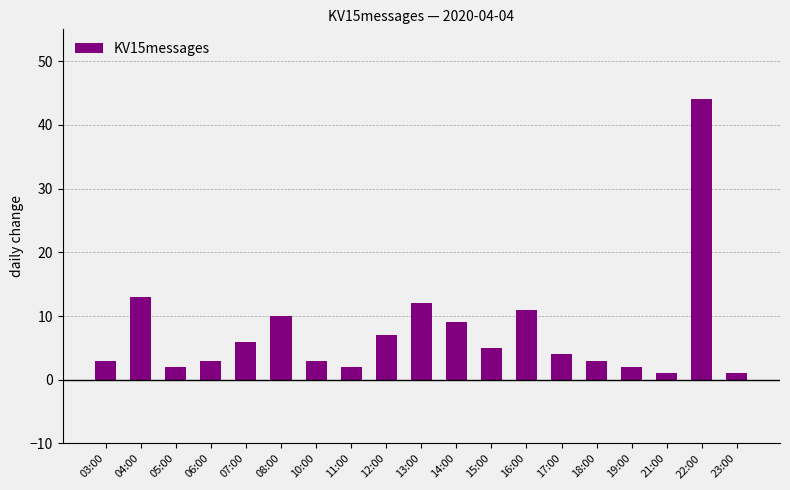

What is the approximate value at 13:00?

12